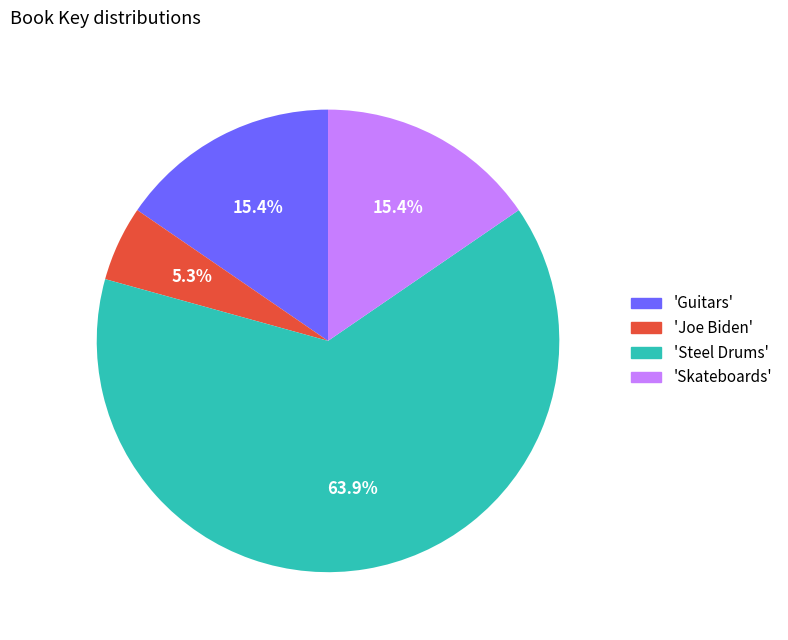

What is the smallest slice in the pie chart?

'Joe Biden'